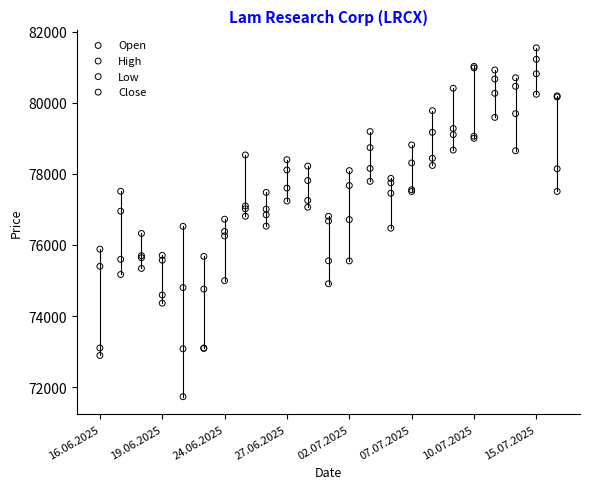

Which series has the widest spread of Y values?

Low